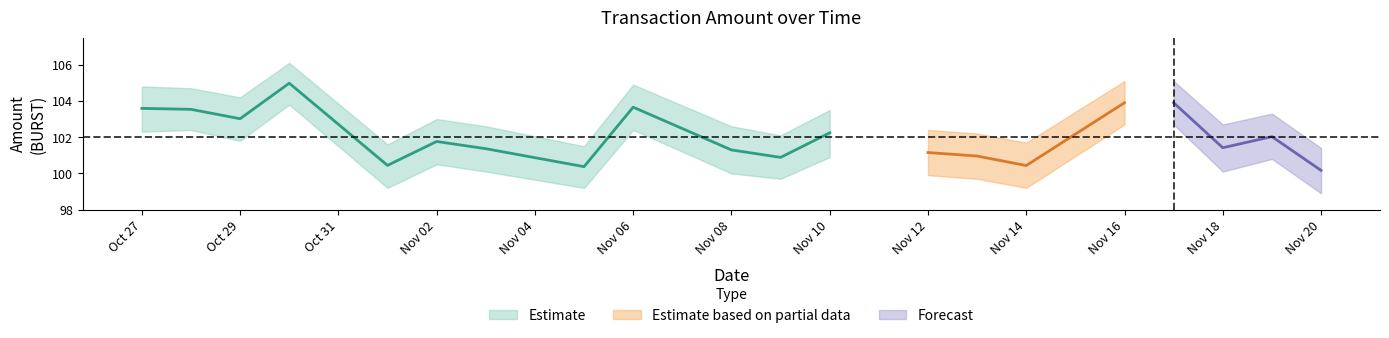

What is the difference between the maximum and minimum values in the Amount series?

4.8